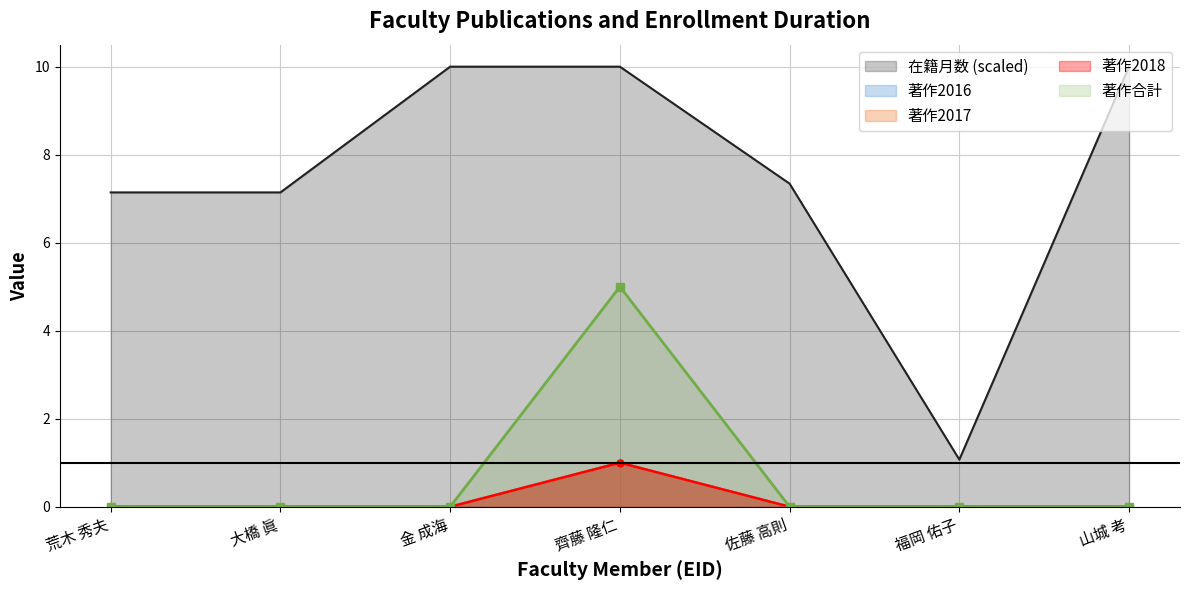

What is the value of the 在籍月数 point at the 7th from the left?

10.0